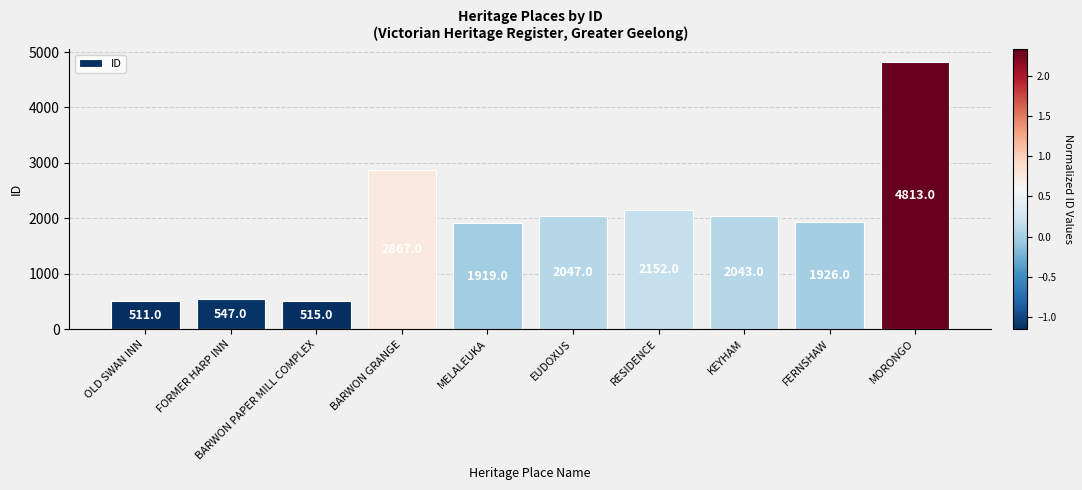

What position from the right is BARWON PAPER MILL COMPLEX?

8